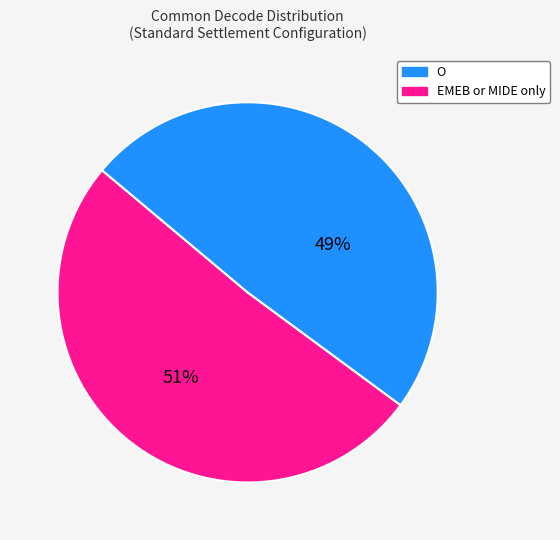

Is there any slice that represents more than half of the pie?

Yes